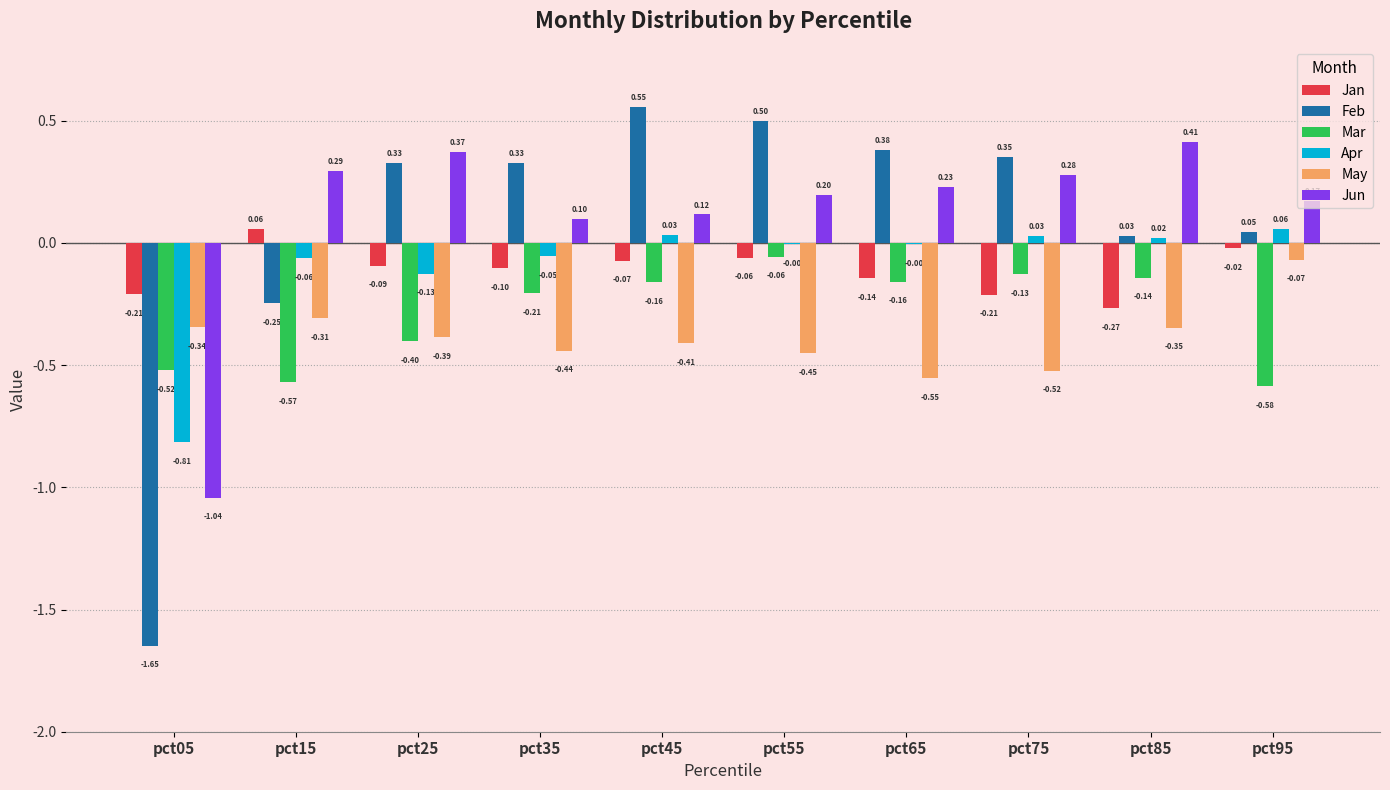

How many positive values does the Feb series have?

8